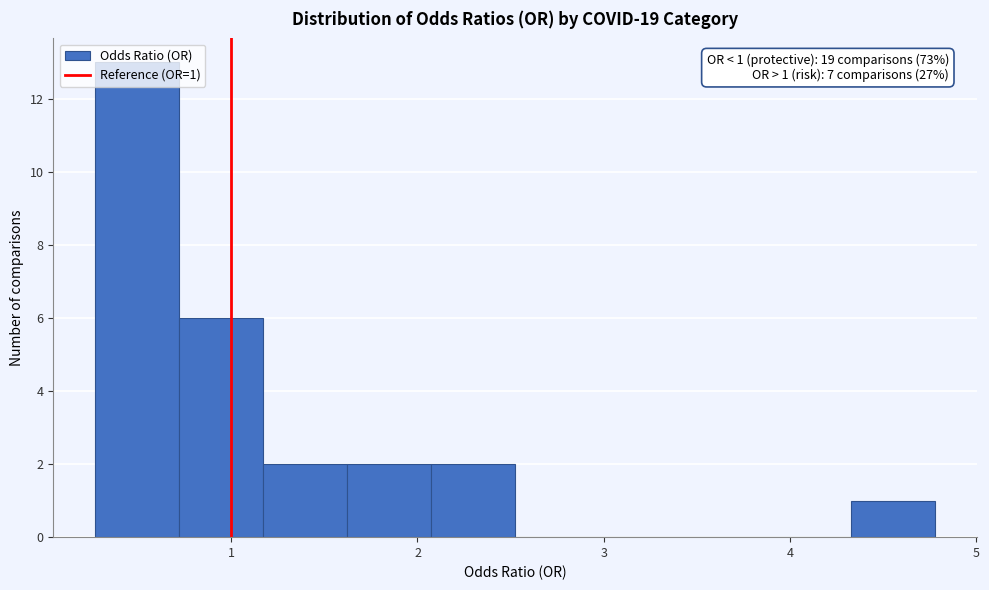

Which range on the x-axis has the tallest bar?

0.3 to 0.7